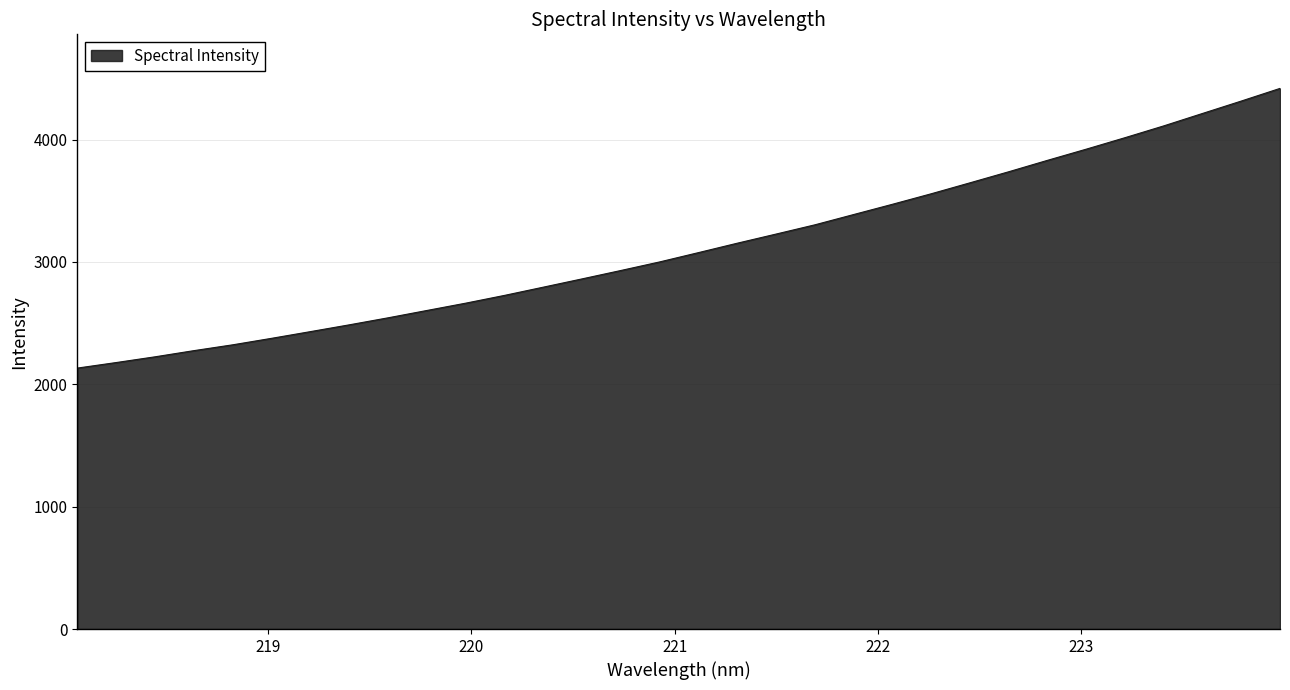

What is the greatest value displayed?

4417.9